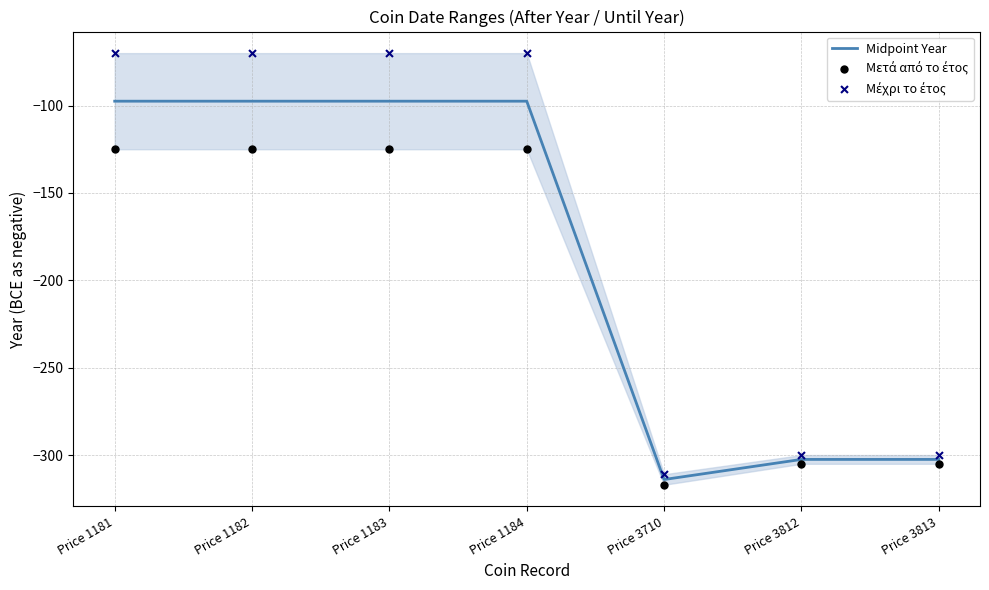

What are all the series names shown in the legend?

Midpoint Year, Μετά από το έτος, Μέχρι το έτος